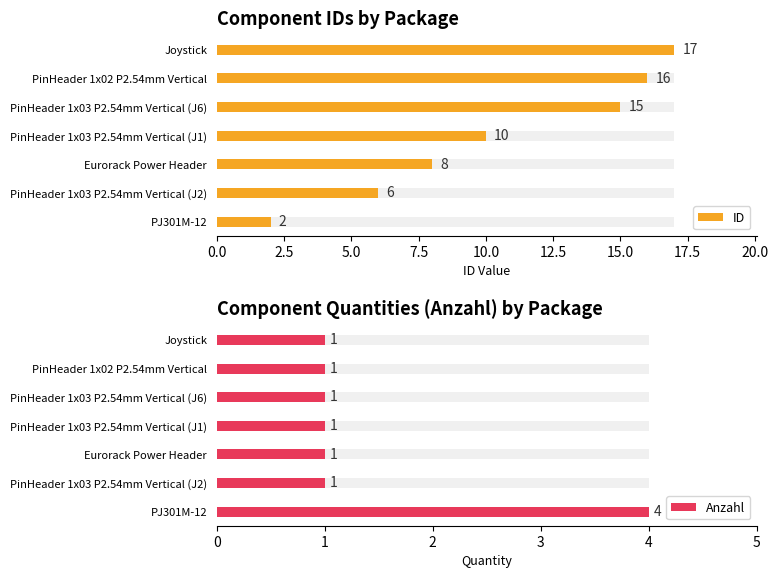

The value of Anzahl at PinHeader 1x03 P2.54mm Vertical (J6) is 1. True or false?

True